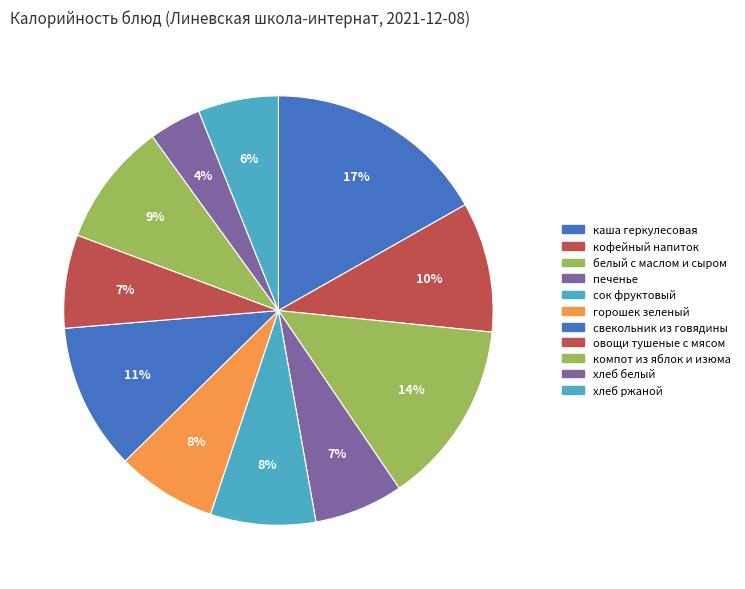

Is it true that хлеб ржаной is 6% of the pie?

True